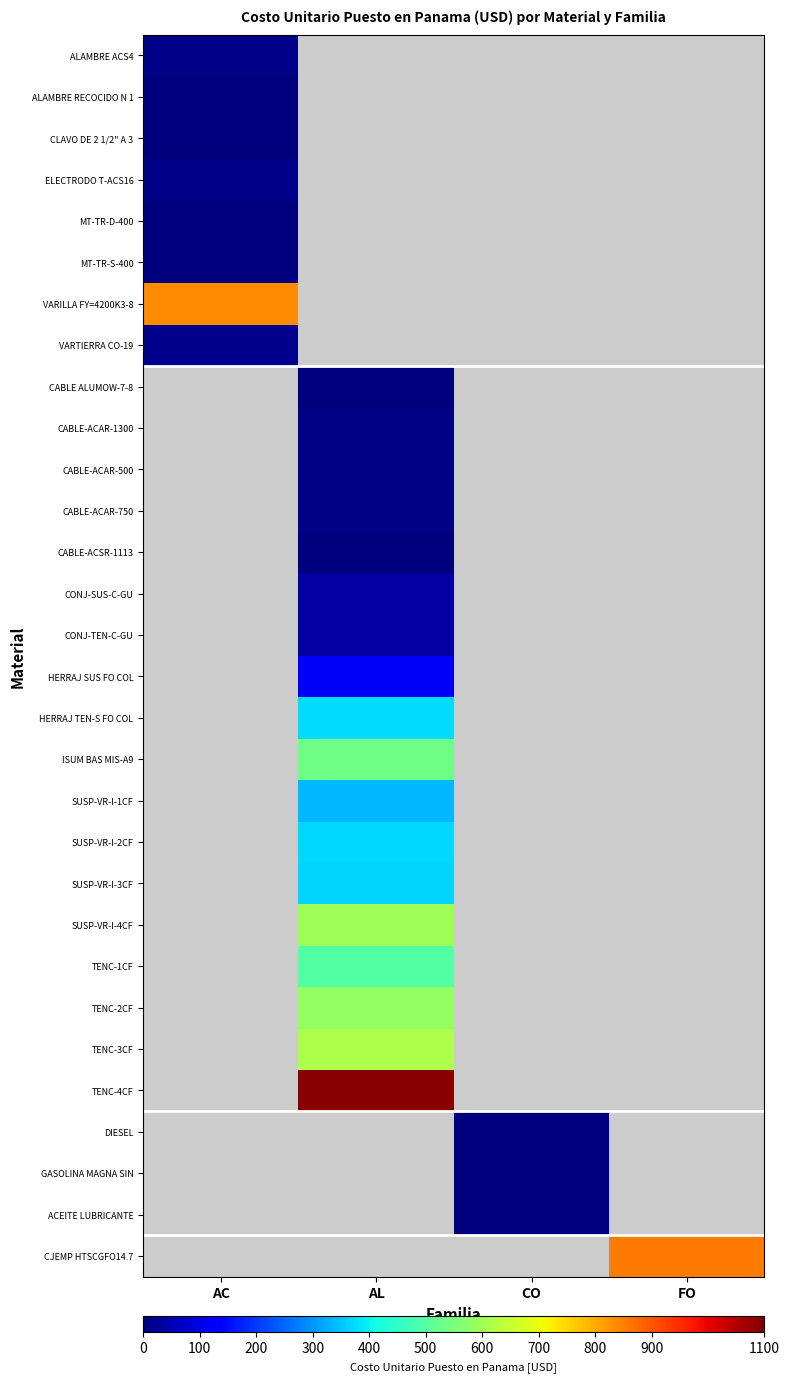

What is the maximum value for CLAVO DE 2 1/2" A 3?

1.3